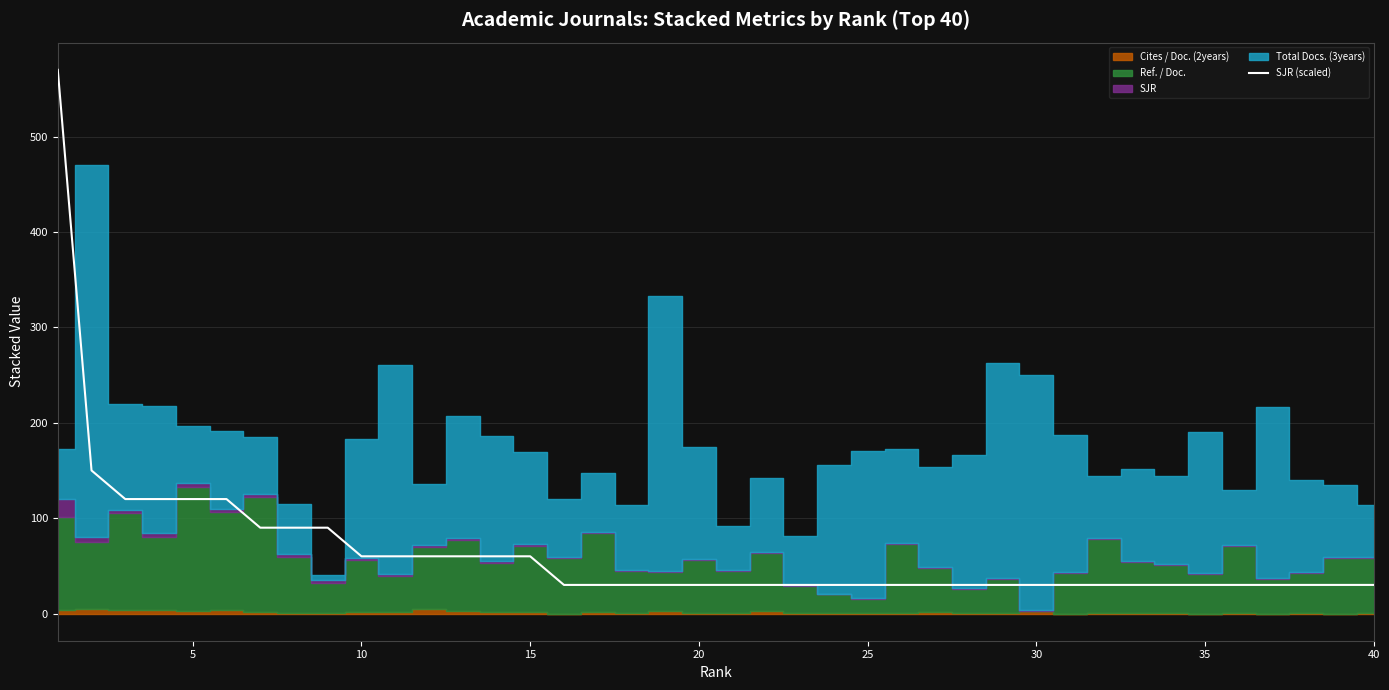

What is the highest value of the SJR (scaled) series?

570